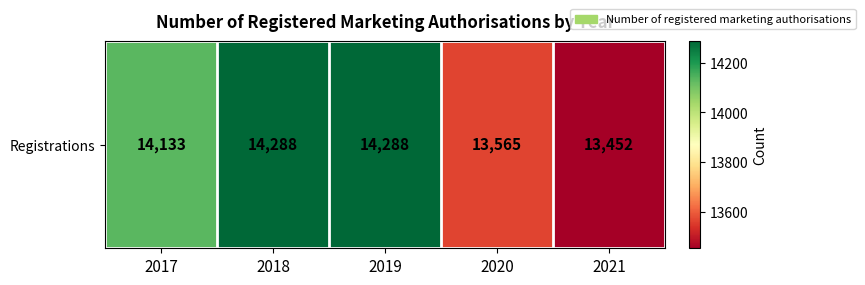

Reading left to right, transcribe all the data shown in this chart.

2017=14133	2018=14288	2019=14288	2020=13565	2021=13452